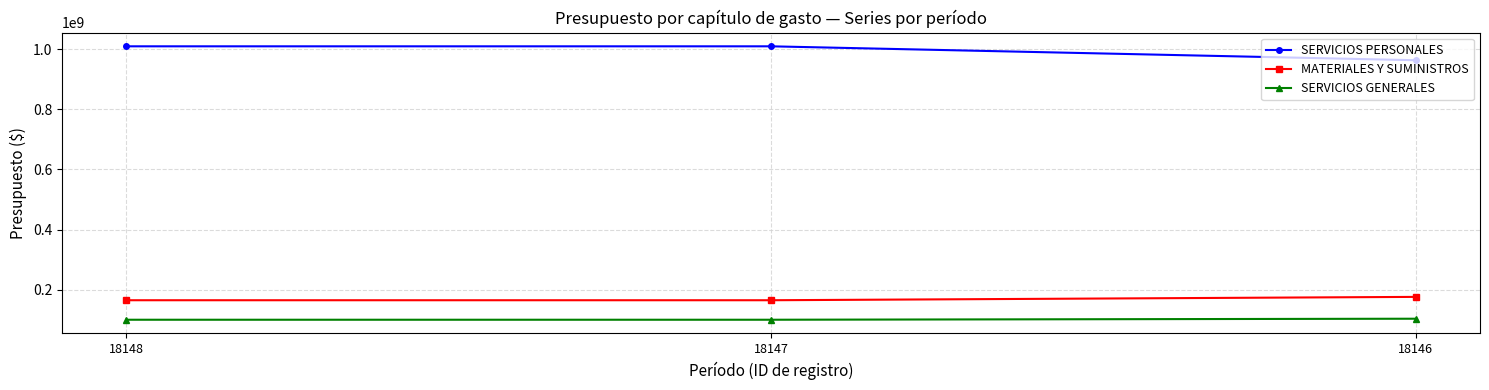

What is the maximum value for MATERIALES Y SUMINISTROS?

176050498.0